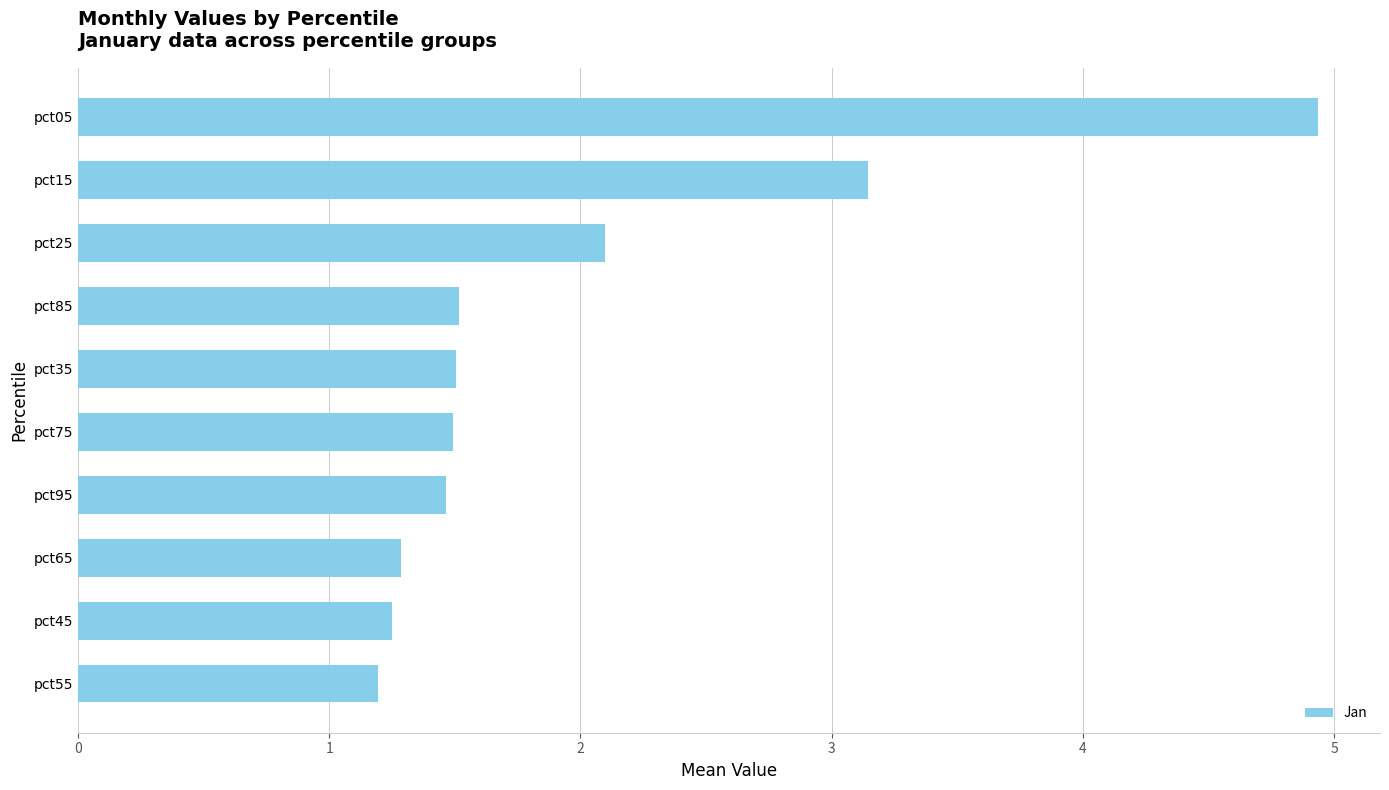

What position from the top is pct45?

9